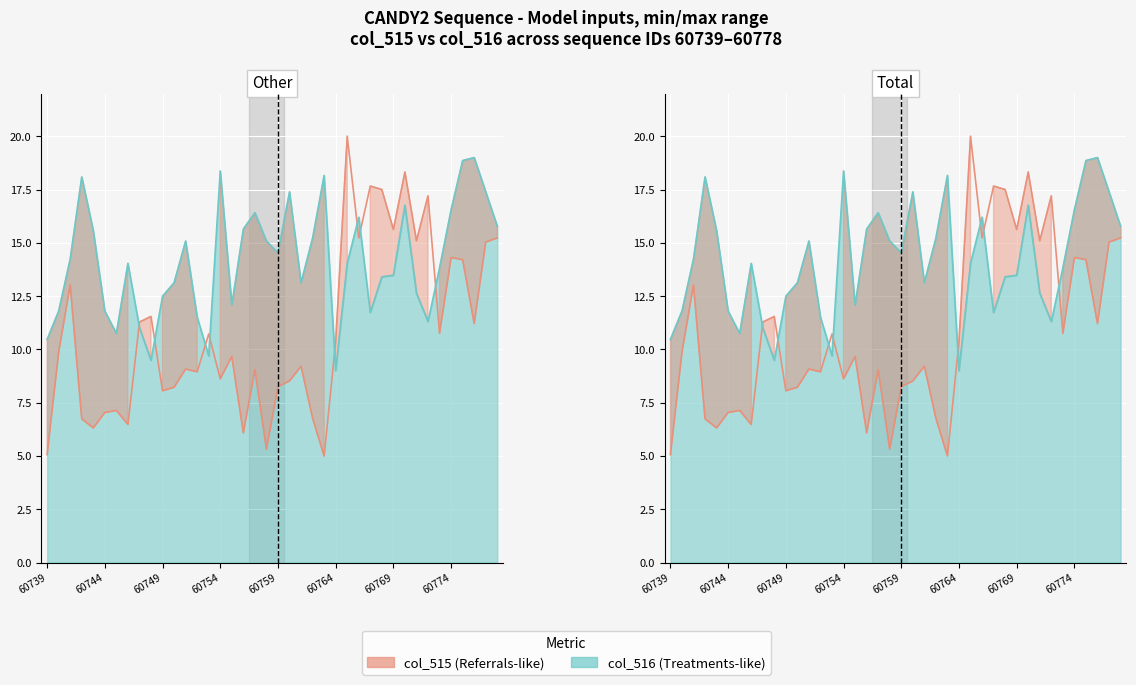

True or false: col_515 and col_516 intersect in this chart.

True